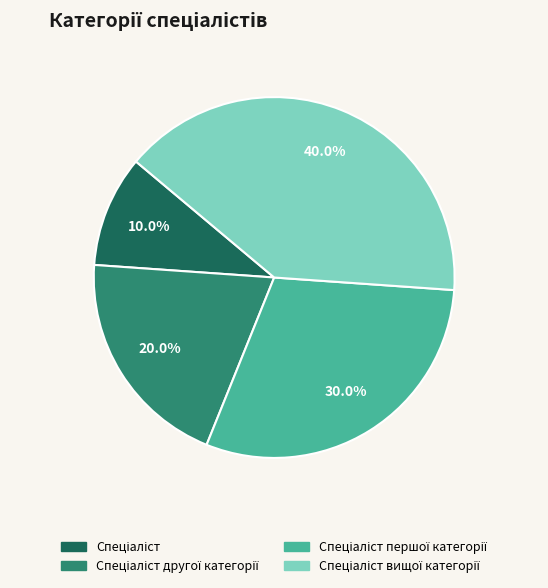

Does any single category account for the majority?

No